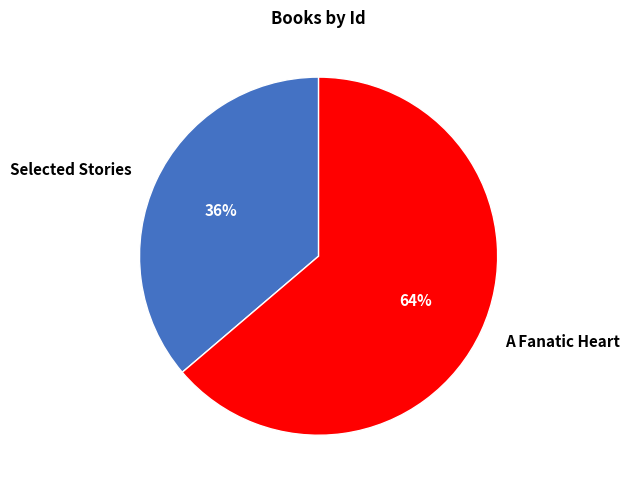

Is there any slice that represents more than half of the pie?

Yes